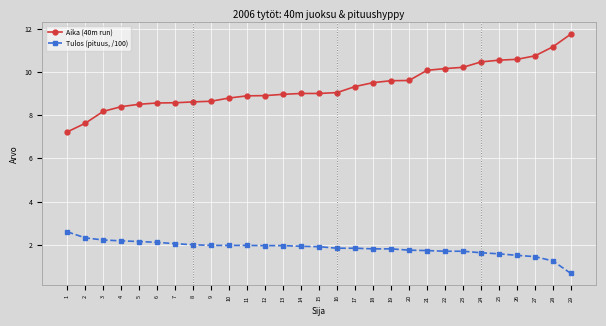

Rank the series at 26 from highest to lowest value.

Aika (40m run), Tulos (pituus, /100)